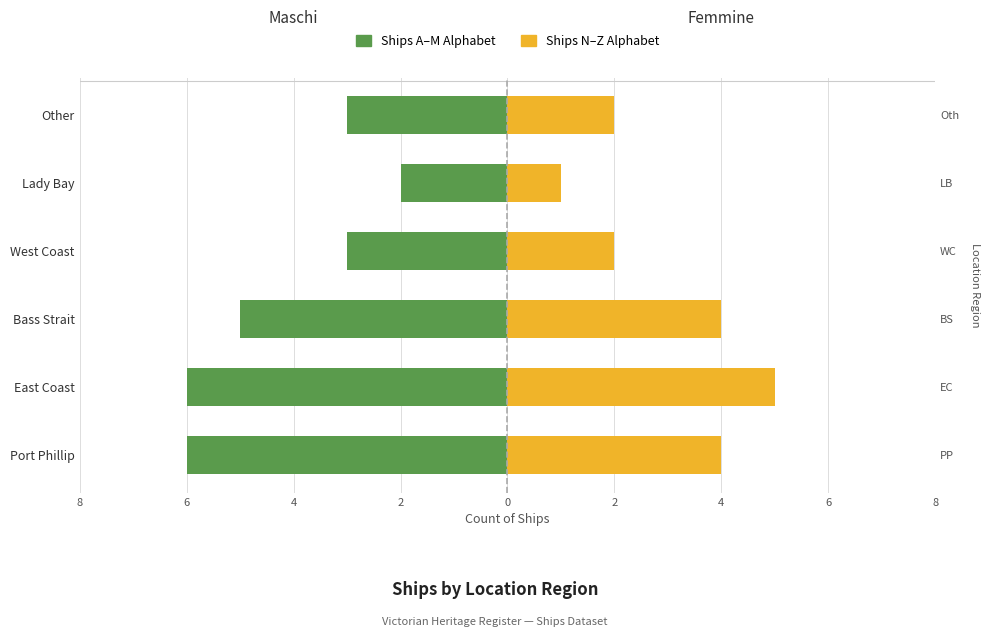

How many data points in Heritage (N–Z) are above 4?

1